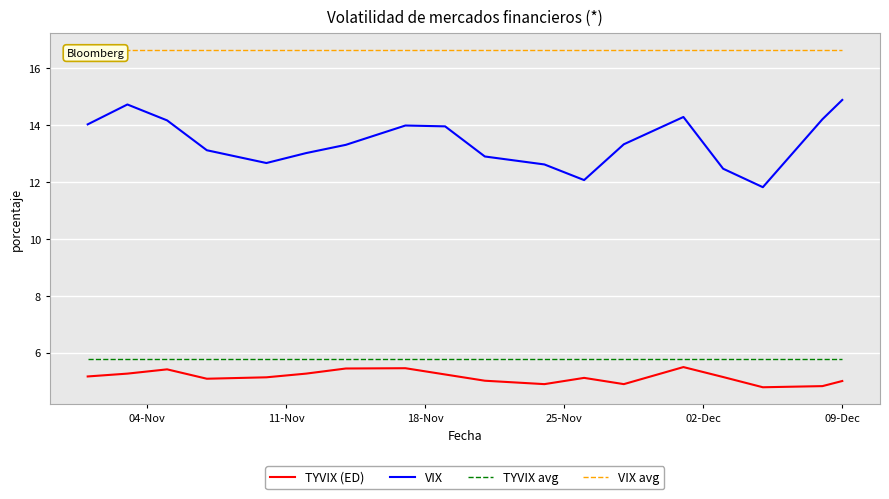

Which series has the widest spread of values?

VIX